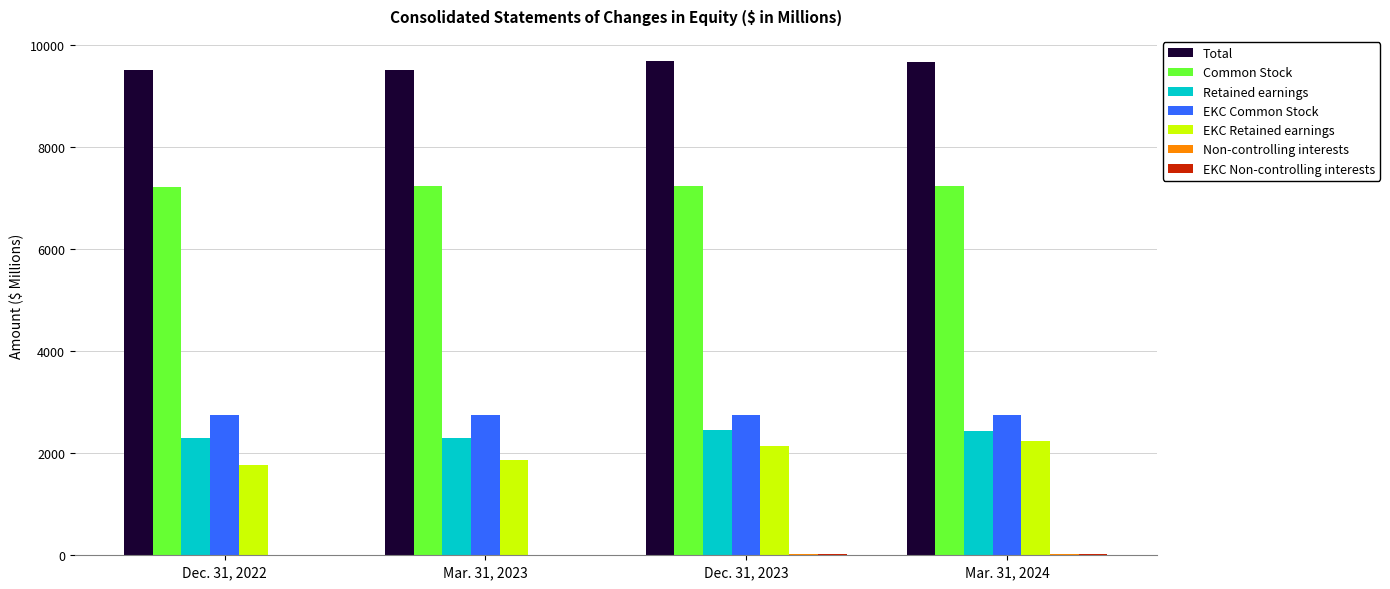

Is it true that EKC Retained earnings equals 2476.1 at Dec. 31, 2022?

False